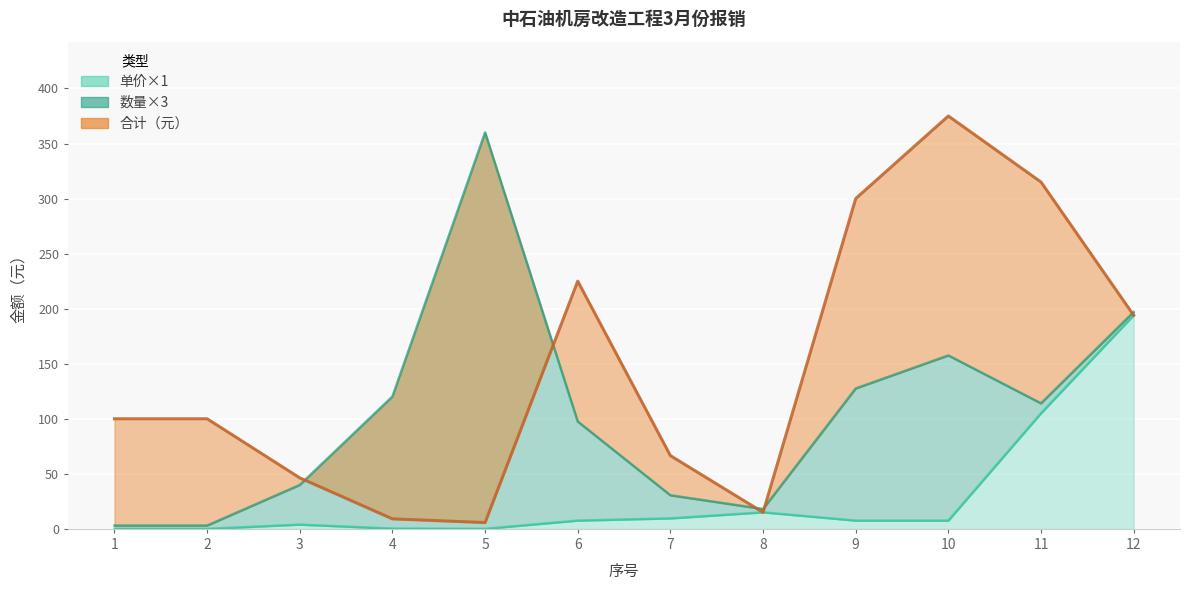

True or false: 合计（元） has more than 1 interior local peaks.

True